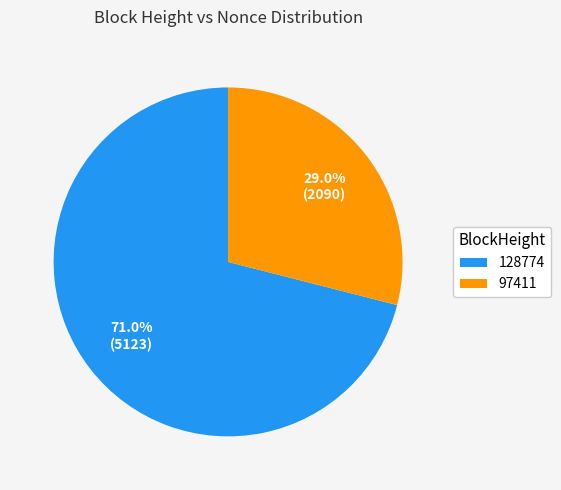

To the nearest percent, what percentage of the pie is 128774?

71%